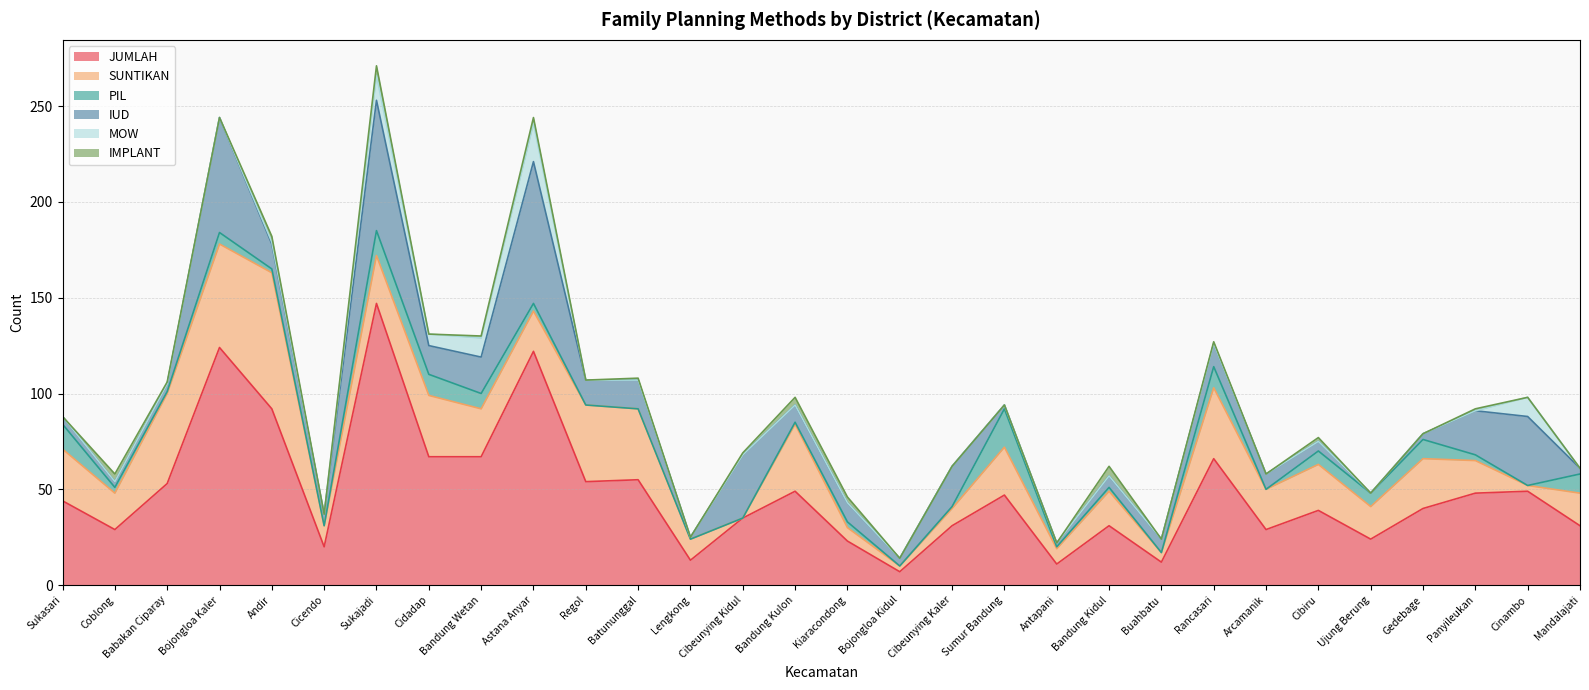

How many positive values does the IMPLANT series have?

14